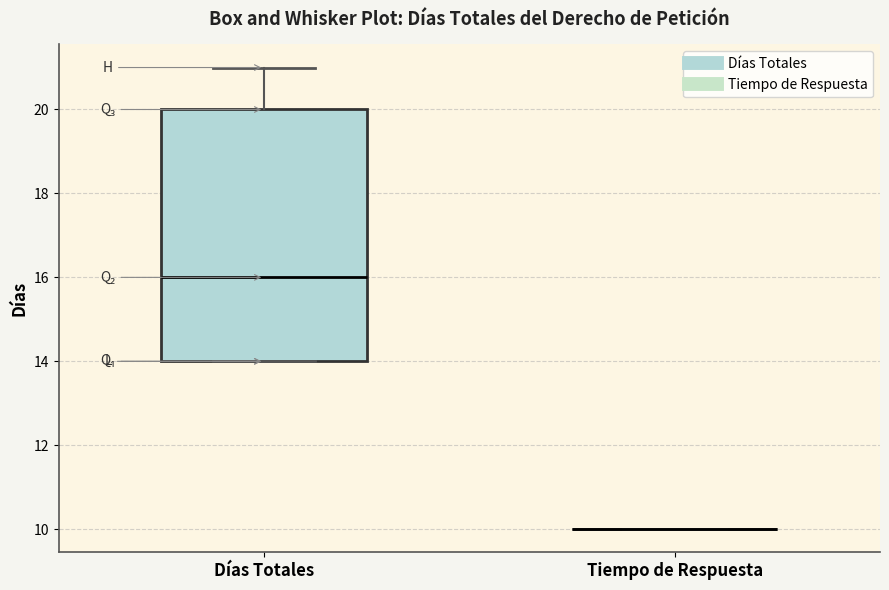

Which box is the tallest, from its lower edge to its upper edge?

Días Totales